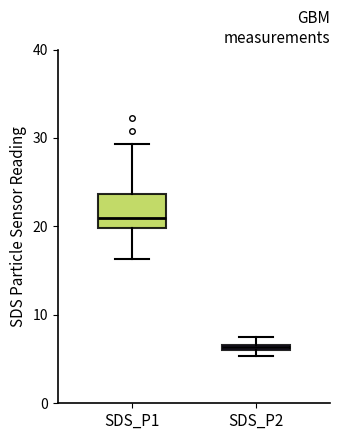

Which box has the highest median line?

SDS_P1